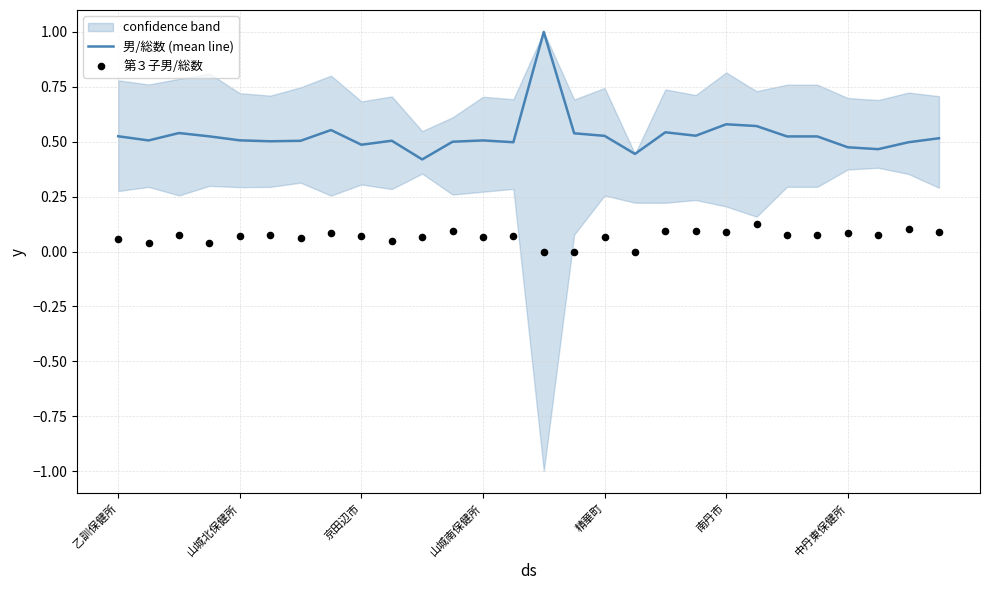

What is the total value across all series at 26?

0.6